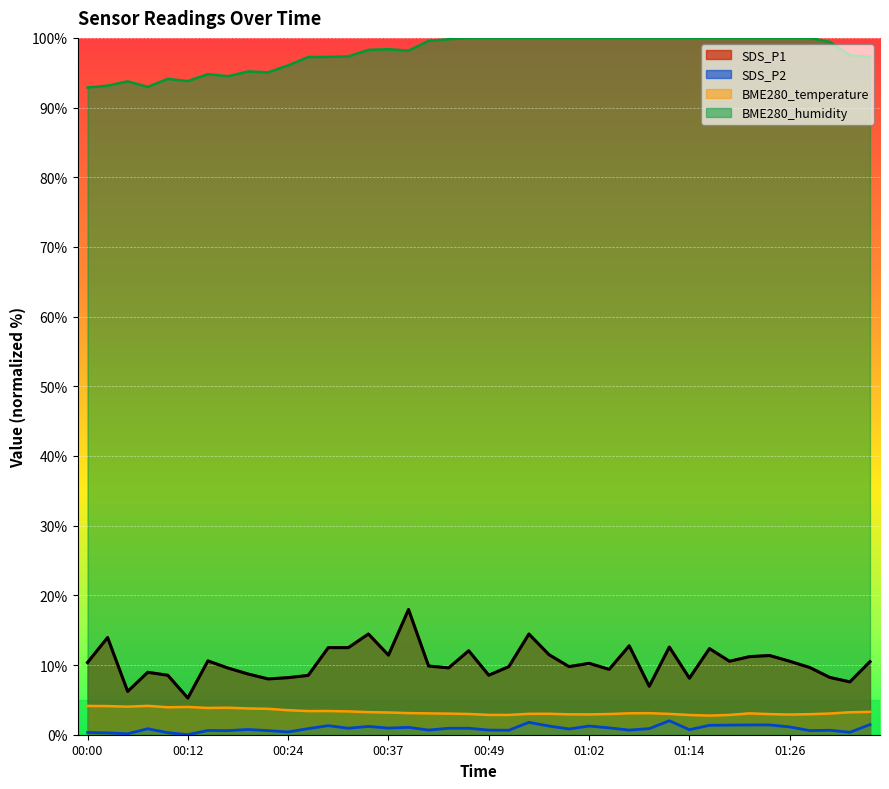

What is the difference between the maximum and minimum values in the SDS_P1 series?

12.7